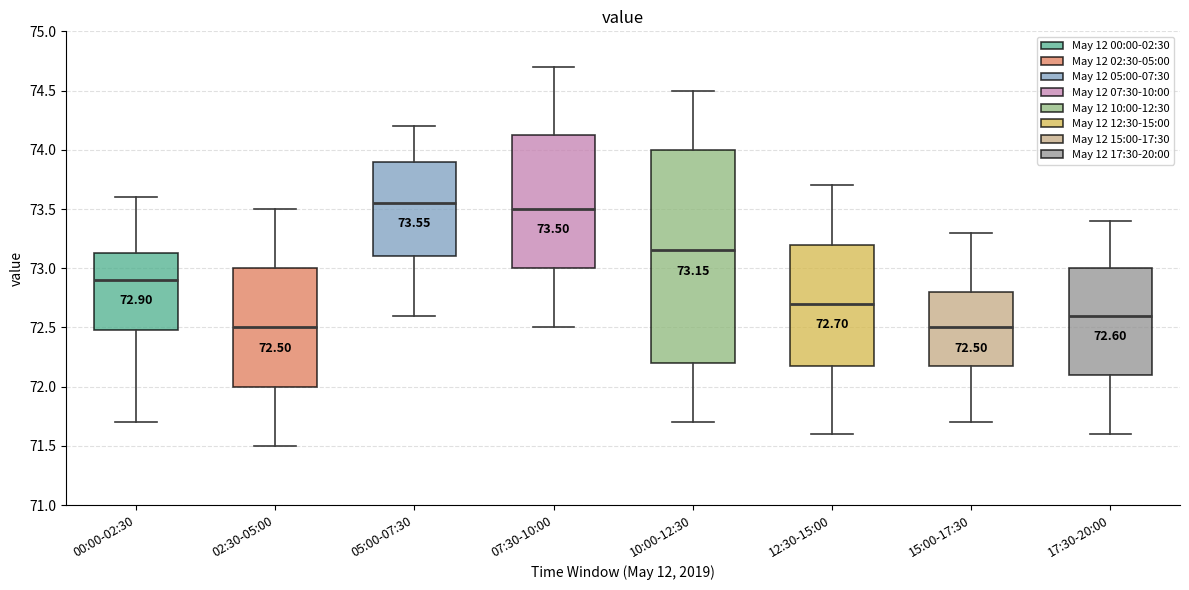

Which box is the tallest, from its lower edge to its upper edge?

10:00-12:30